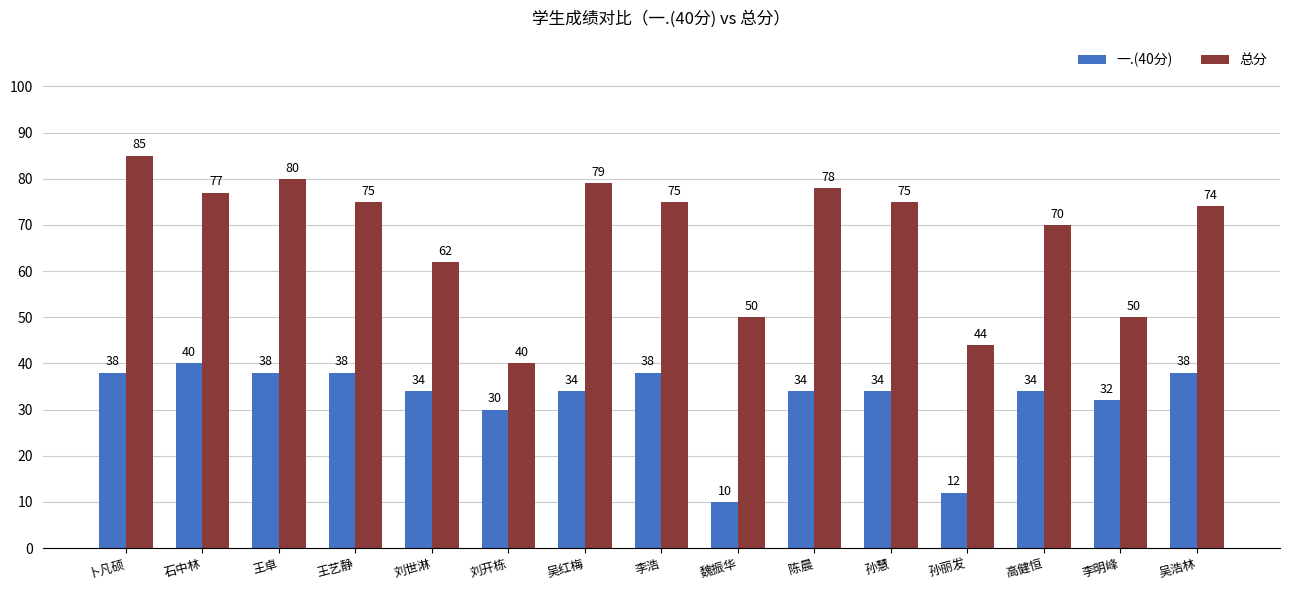

What position from the right is 王艺静?

12